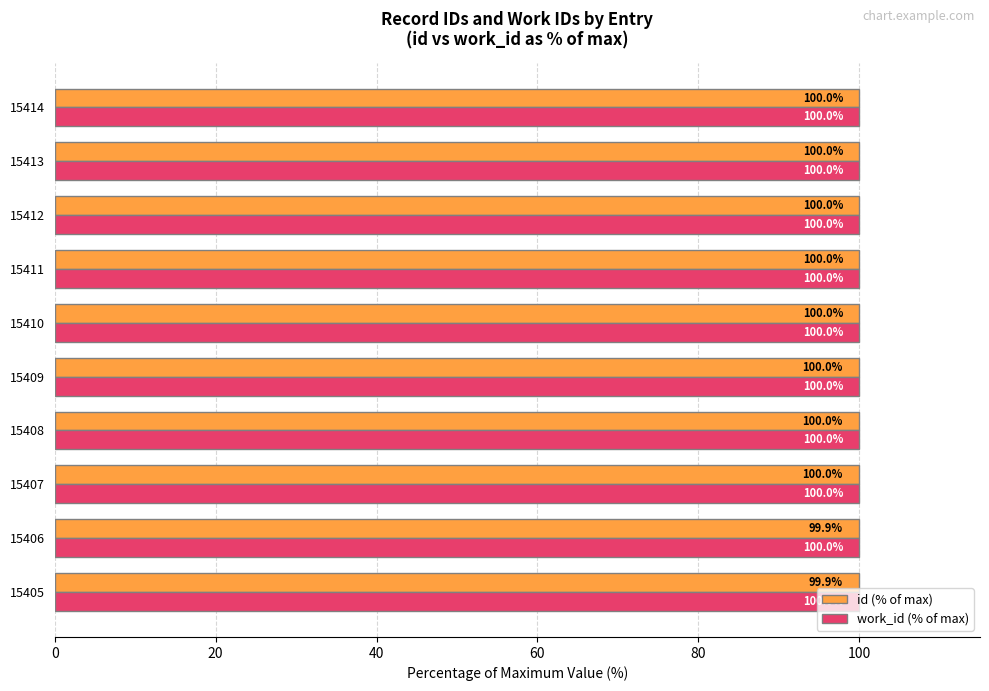

What is the highest value of the id (% of max) series?

100.0